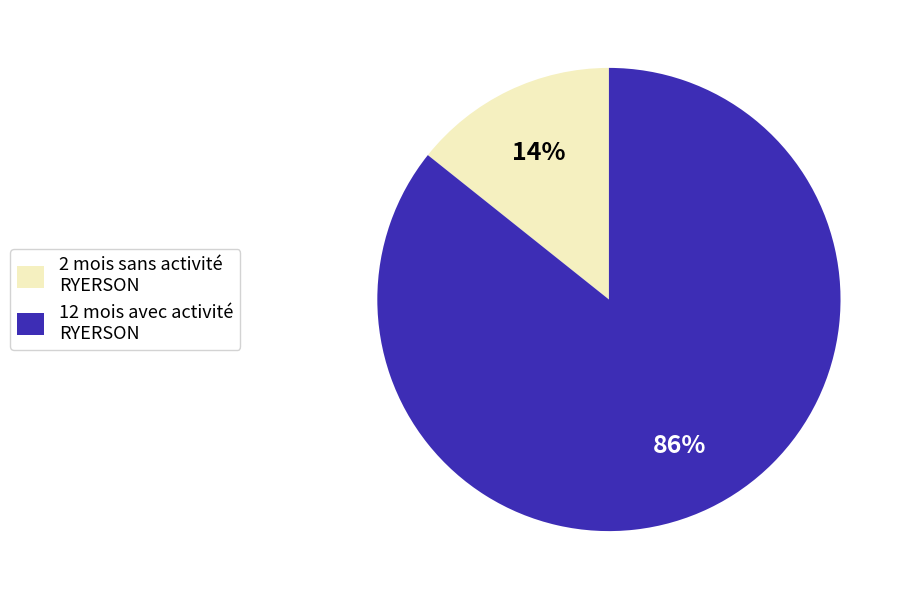

To the nearest percent, what is the average slice percentage?

50%